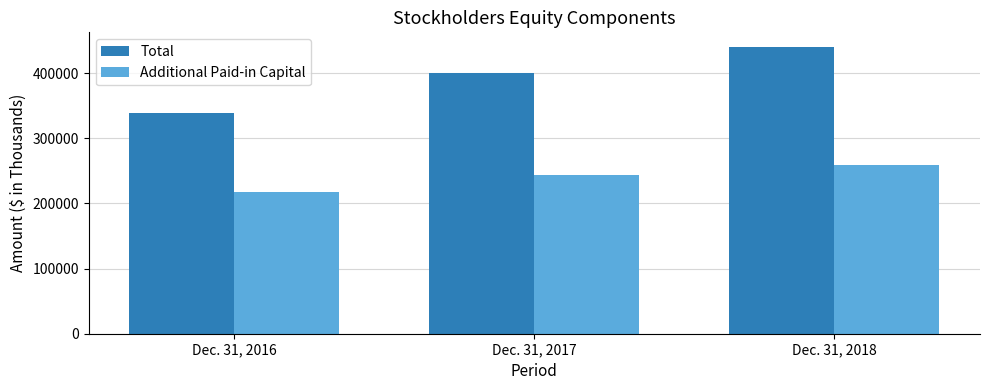

What value does the Additional Paid-in Capital series have at Dec. 31, 2017, to the nearest 10?

244360